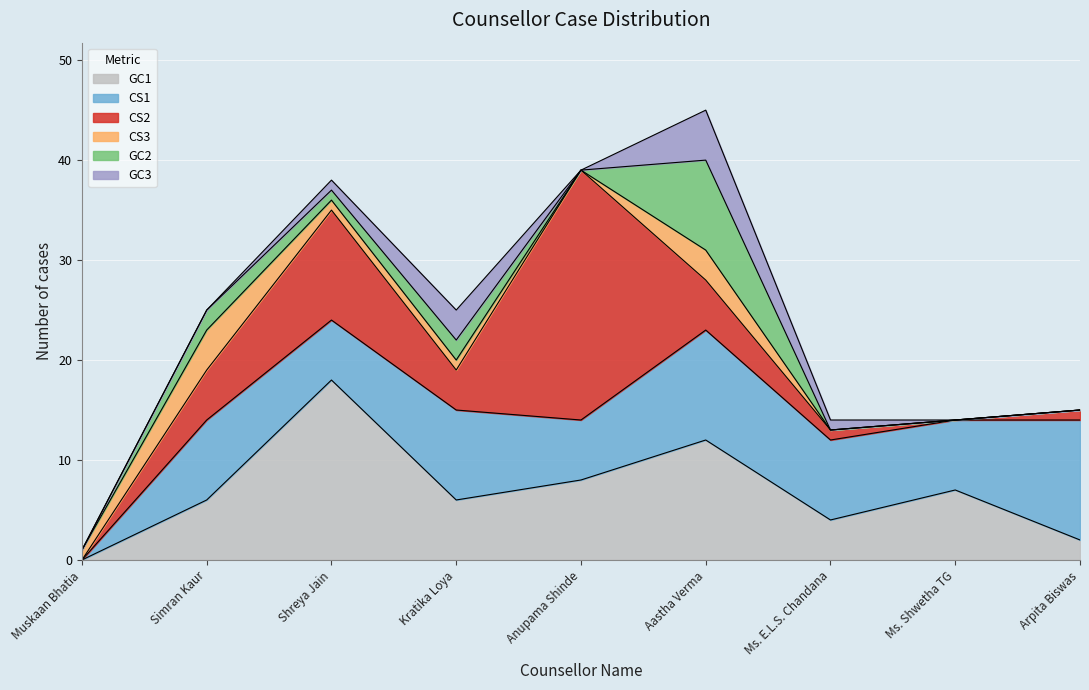

What is the sum of all CS1 values?

67